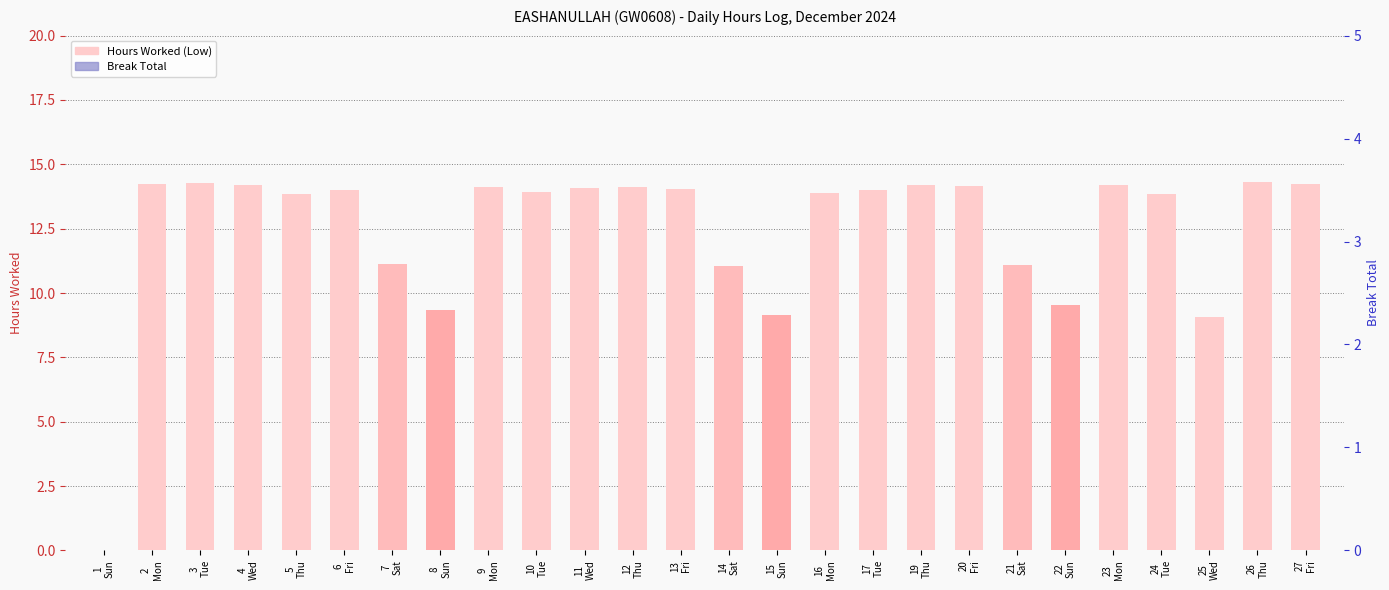

What is the maximum value for Hours Worked (Low)?

14.3